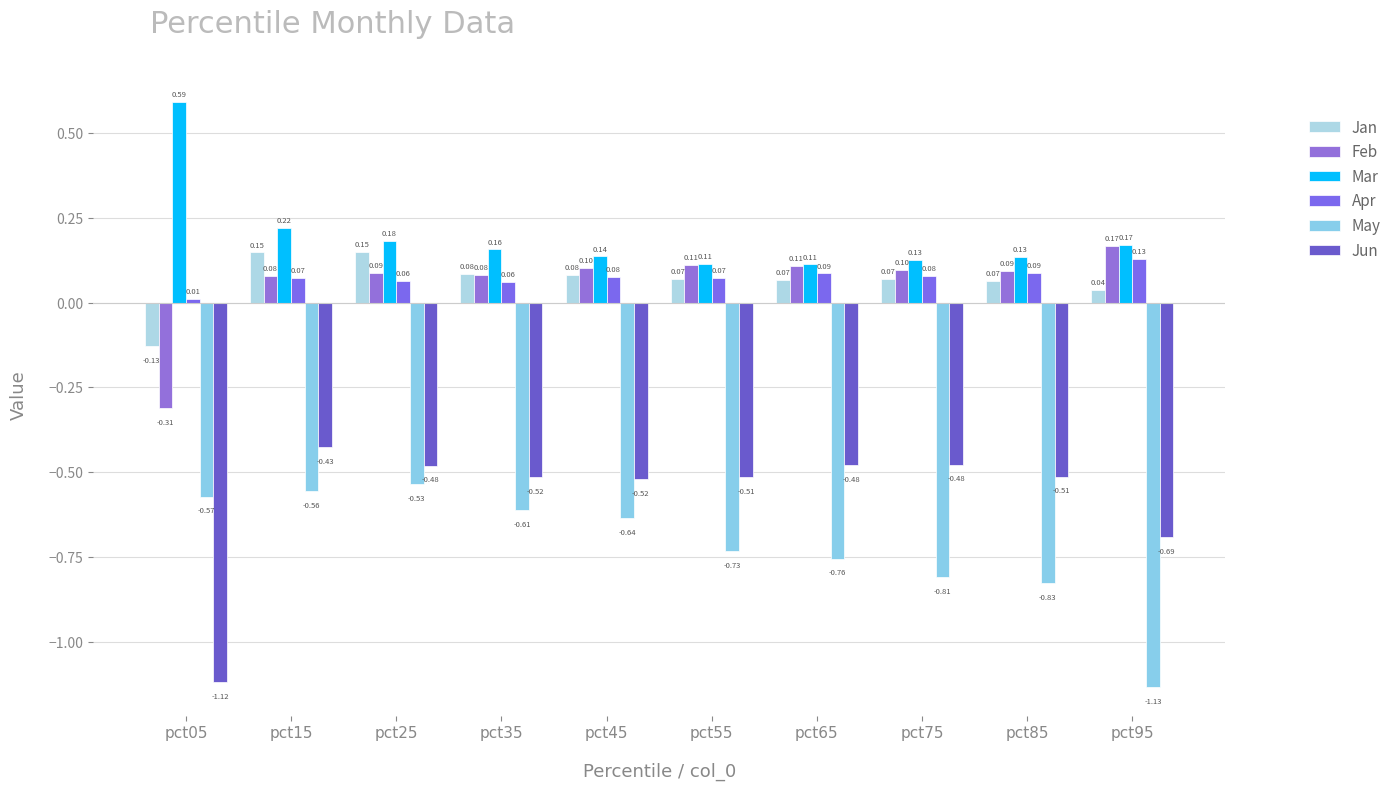

How many positive values does the Jan series have?

9